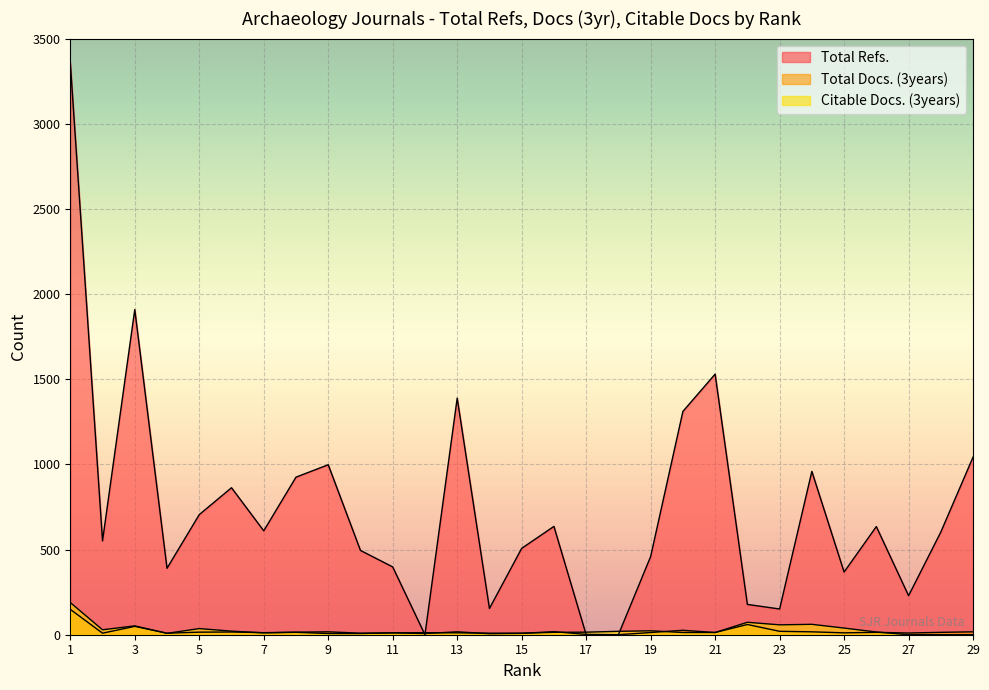

Reading left to right, transcribe all the data shown in this chart.

Total Refs.: 1=3360	2=551	3=1909	4=390	5=705	6=863	7=610	8=925	9=998	10=495	11=398	12=0	13=1389	14=154	15=507	16=636	17=0	18=0	19=459	20=1311	21=1530	22=178	23=151	24=959	25=368	26=635	27=229	28=603	29=1043
Total Docs. (3years): 1=149	2=9	3=49	4=9	5=15	6=16	7=12	8=15	9=17	10=9	11=11	12=7	13=17	14=6	15=8	16=18	17=2	18=0	19=13	20=26	21=13	22=60	23=20	24=17	25=11	26=14	27=10	28=14	29=17
Citable Docs. (3years): 1=189	2=29	3=52	4=8	5=36	6=21	7=11	8=14	9=7	10=7	11=11	12=12	13=11	14=9	15=9	16=14	17=15	18=20	19=23	20=13	21=13	22=73	23=58	24=61	25=39	26=16	27=0	28=0	29=0